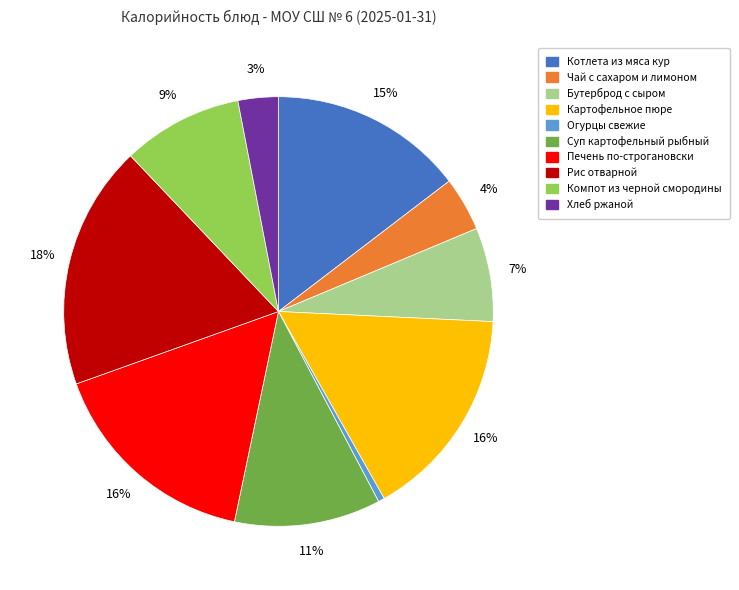

What percentage is the Чай с сахаром и лимоном slice, to the nearest percent?

4%